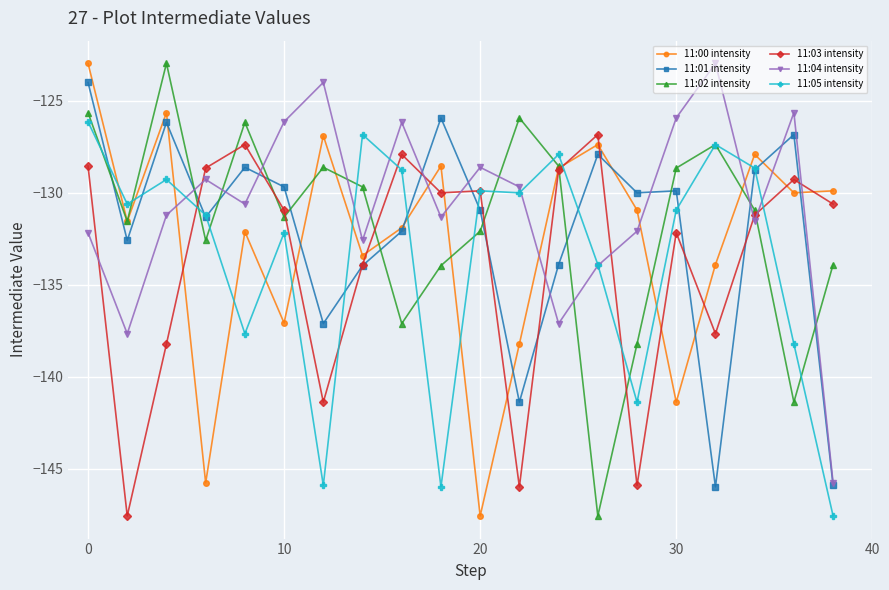

After their last crossing, which series has the higher values: 11:00 intensity or 11:05 intensity?

11:00 intensity